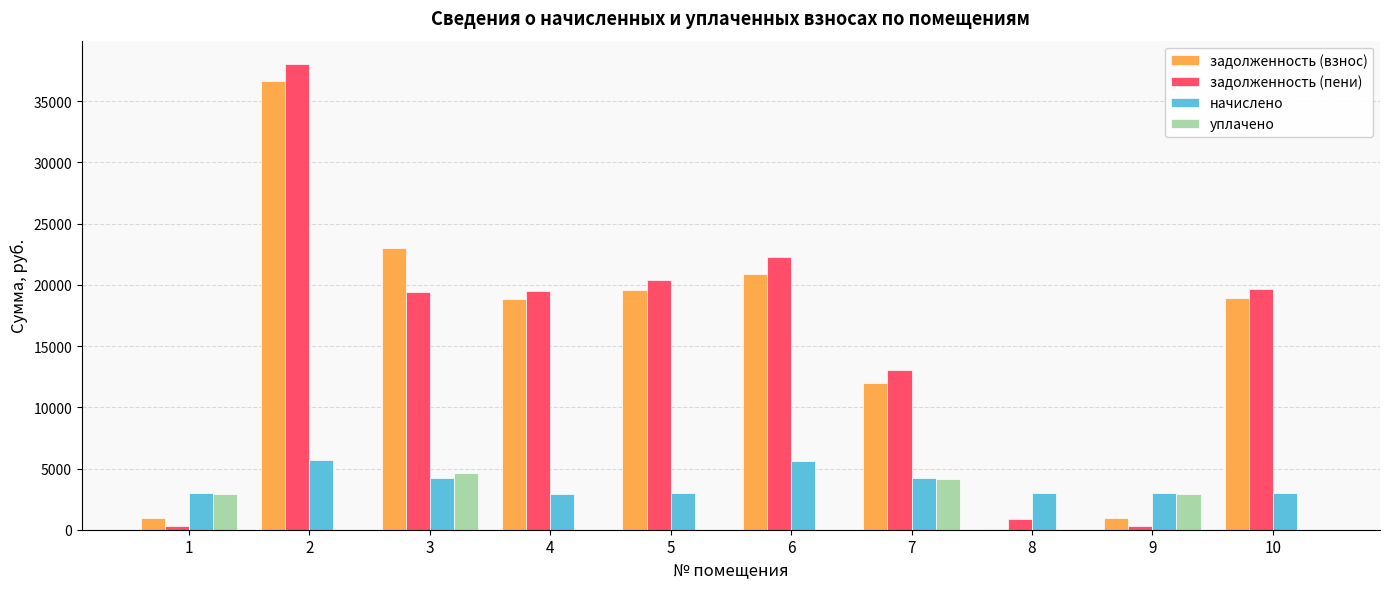

Is the value of начислено at 2 greater than the value of задолженность (взнос) at 4?

No